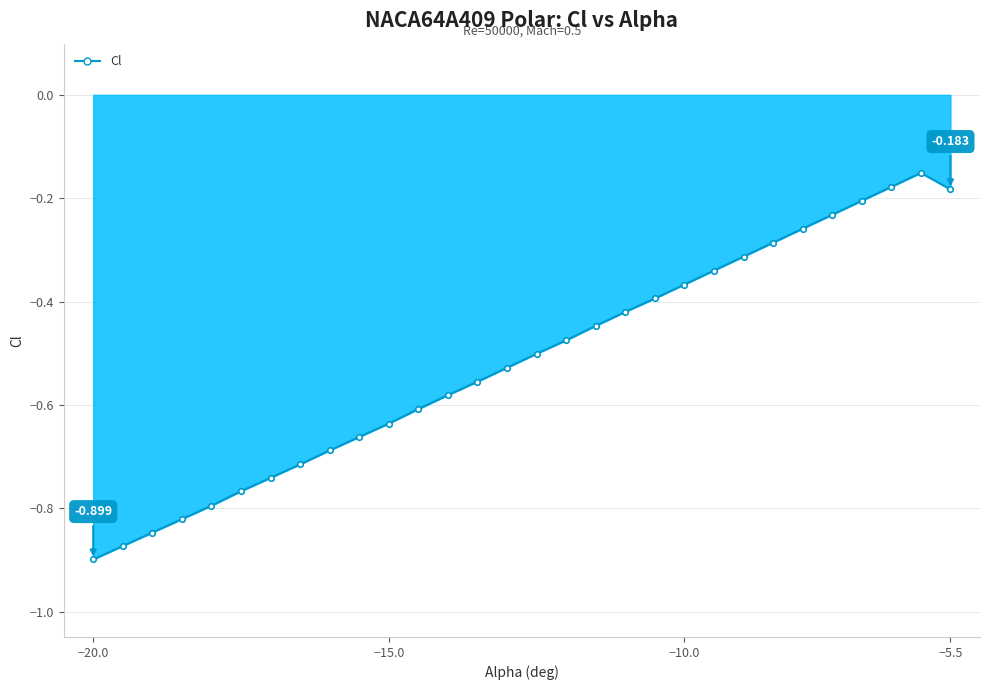

Does the chart display data point markers on the line(s)?

Yes